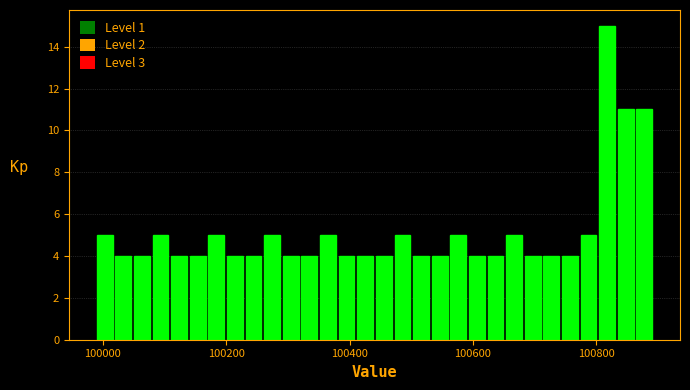

Read against the x-axis, roughly where is the centre of the tallest bar?

100820